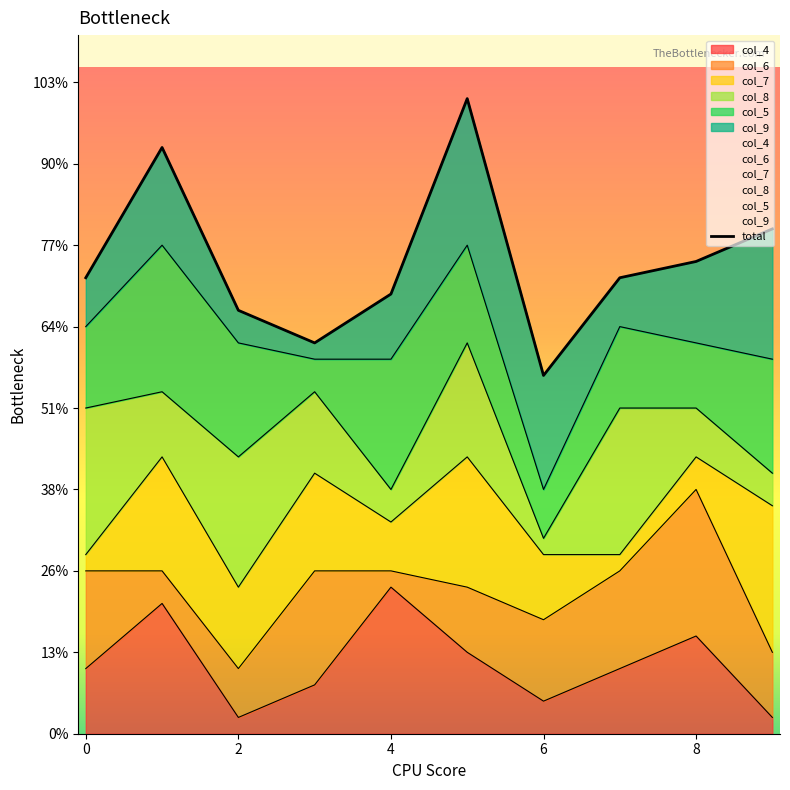

How many points are higher than both their immediate neighbors (excluding endpoints)?

2